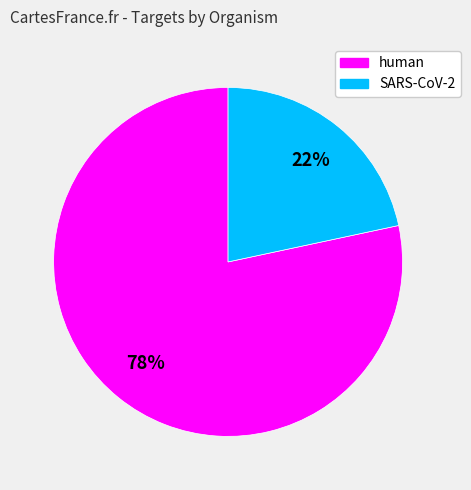

True or false: human accounts for 78% of the total.

True